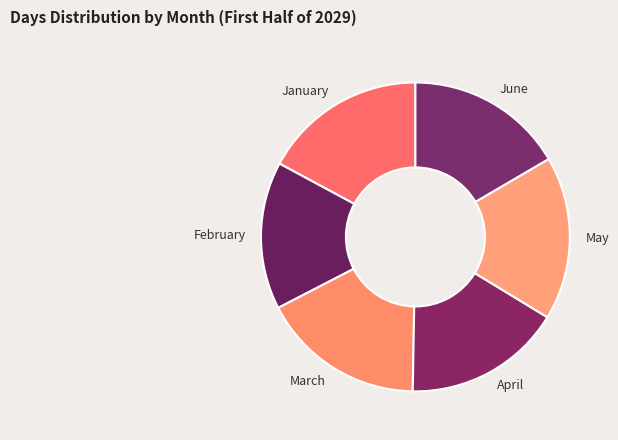

Is it true that March is 17% of the pie?

True